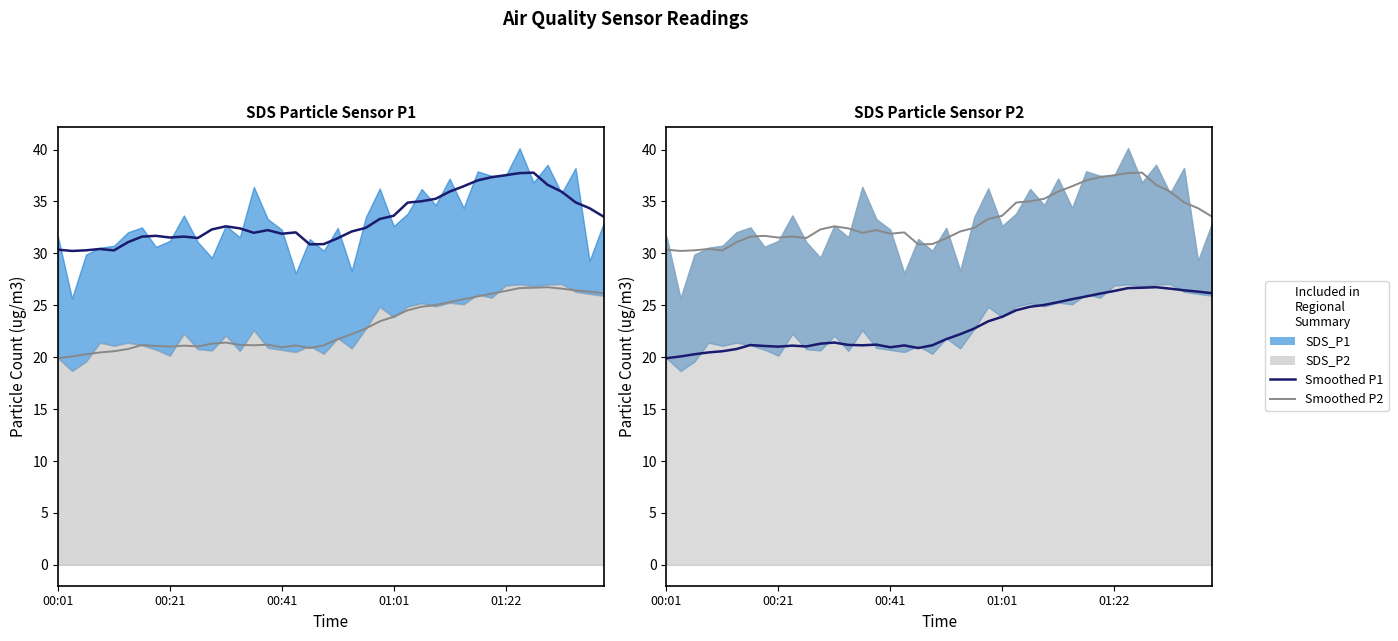

What is the sum of all SDS_P1 values?

1328.9